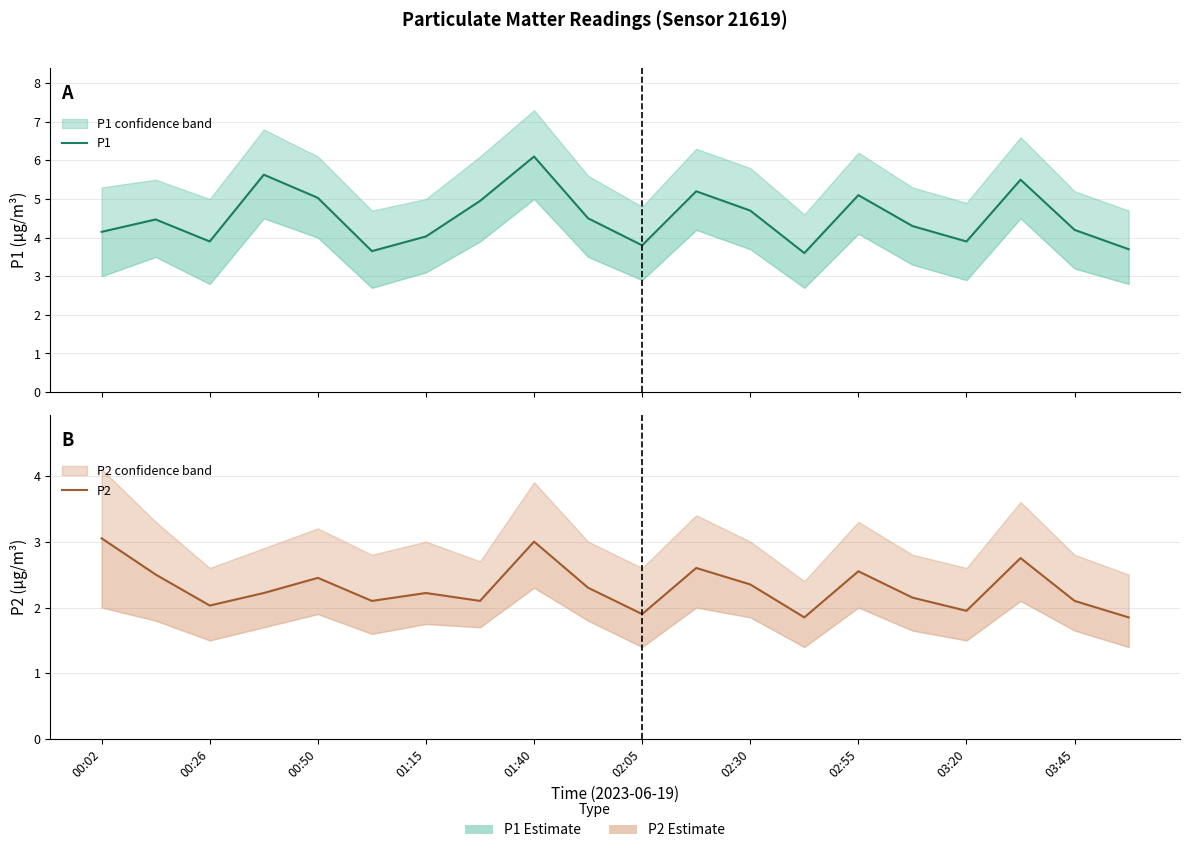

Is this an area chart (filled region under the line)?

No